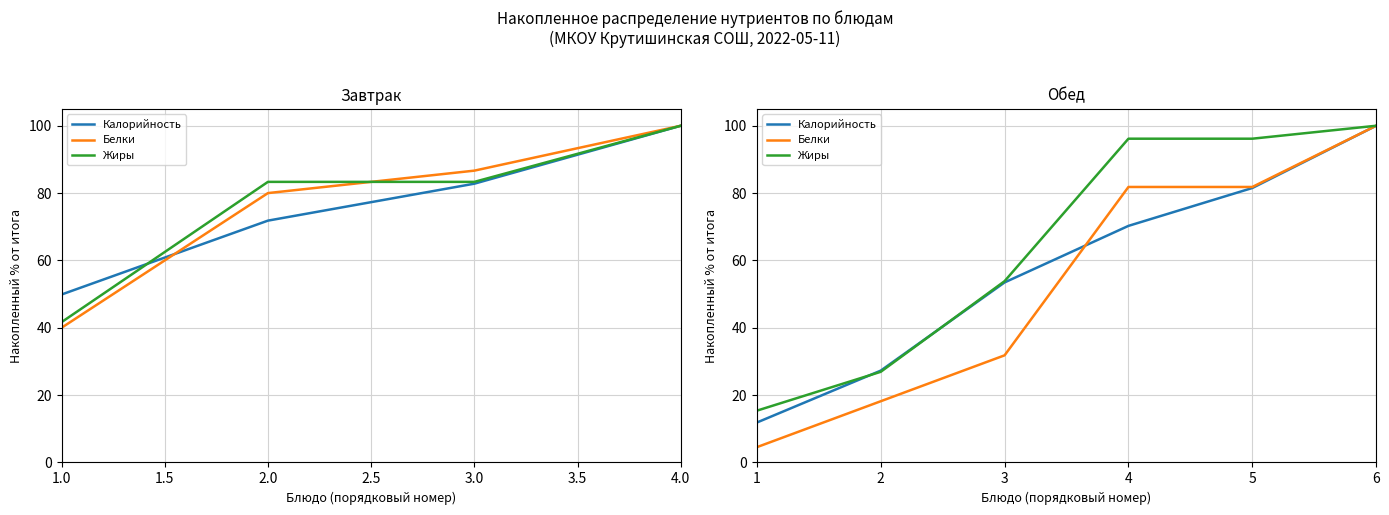

What is the minimum value shown in the chart?

4.5